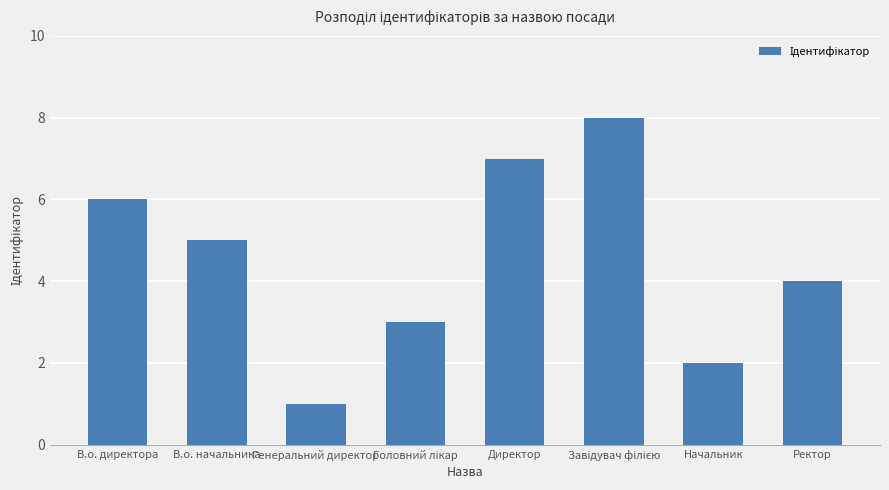

What value does the data have at В.о. директора?

6